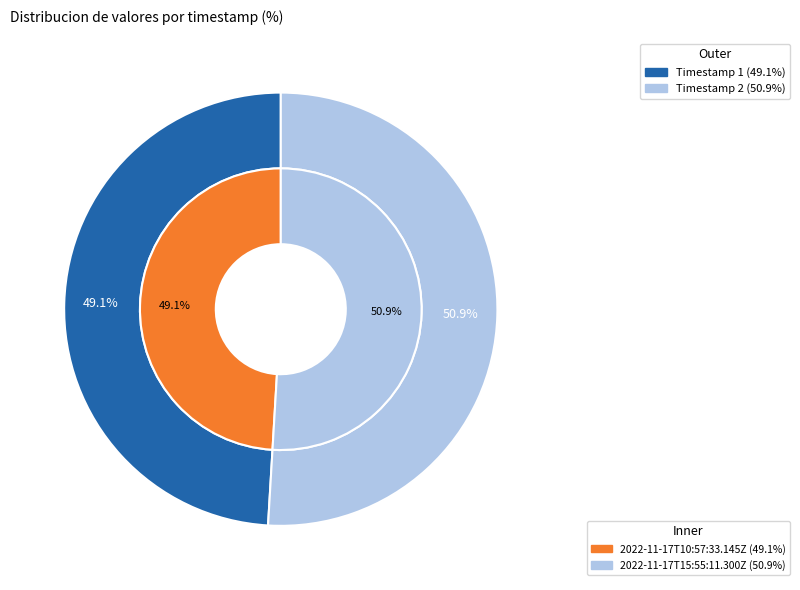

What percentage is the 2022-11-17T15:55:11.300Z slice, to the nearest percent?

51%